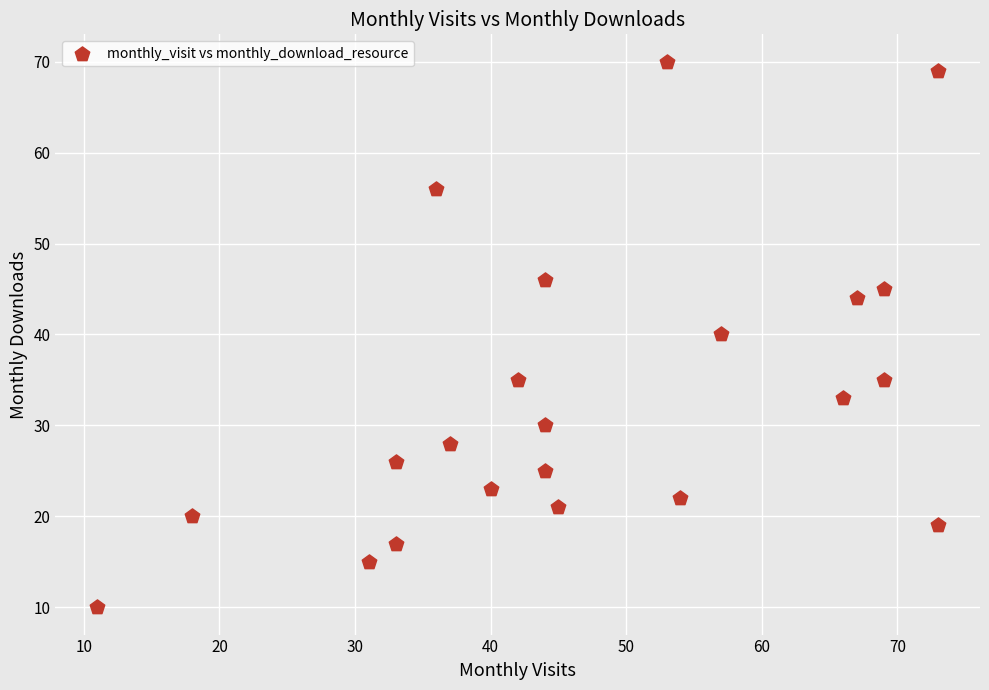

What is the range of X values (max minus min)?

62